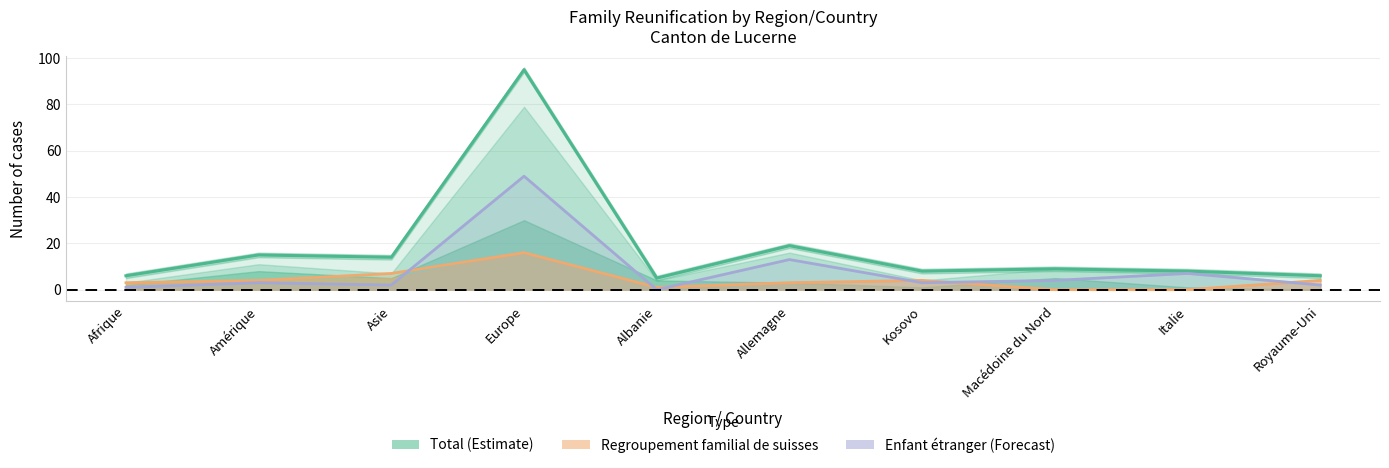

True or false: Total and Enfant étranger intersect in this chart.

False